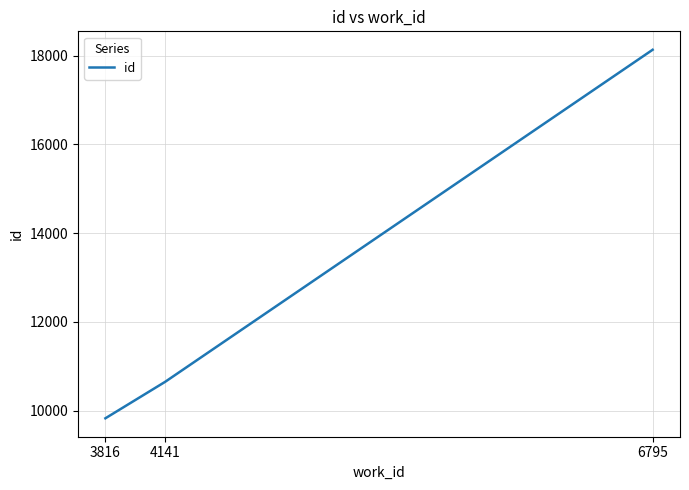

True or false: the data shows 18130 at 6795.

True